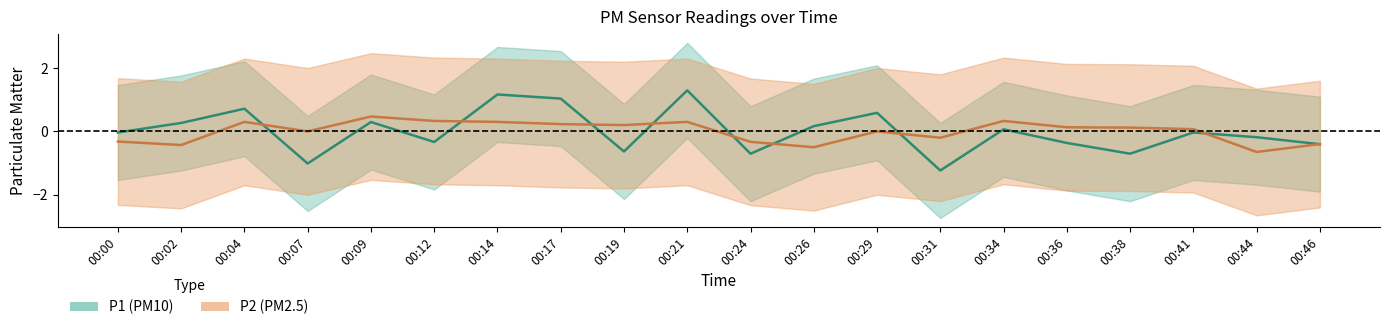

What is the minimum value shown in the chart?

-1.2